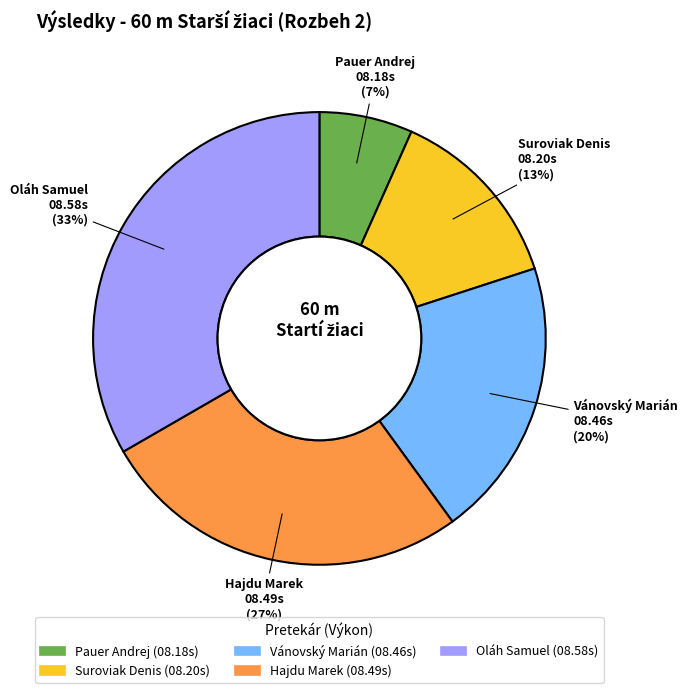

What is the ratio of the value at Hajdu Marek to the value at Oláh Samuel?

0.8